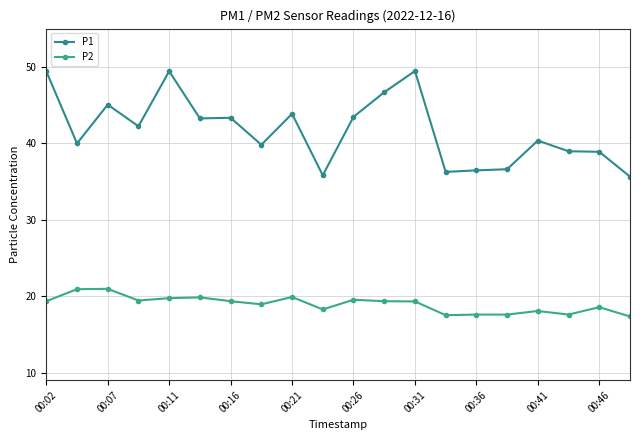

True or false: P2 and P1 cross at least once.

False